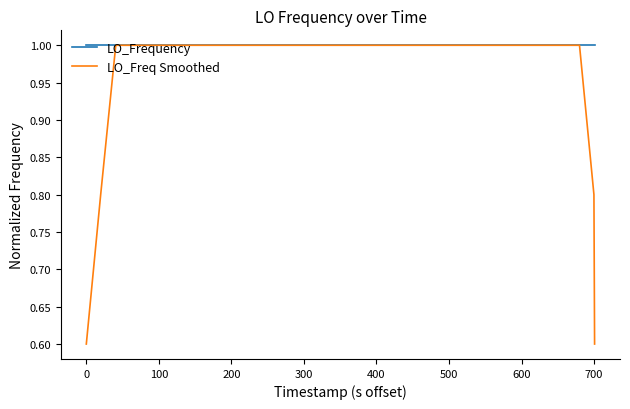

Which series has the largest range (max minus min)?

LO_Freq Smoothed